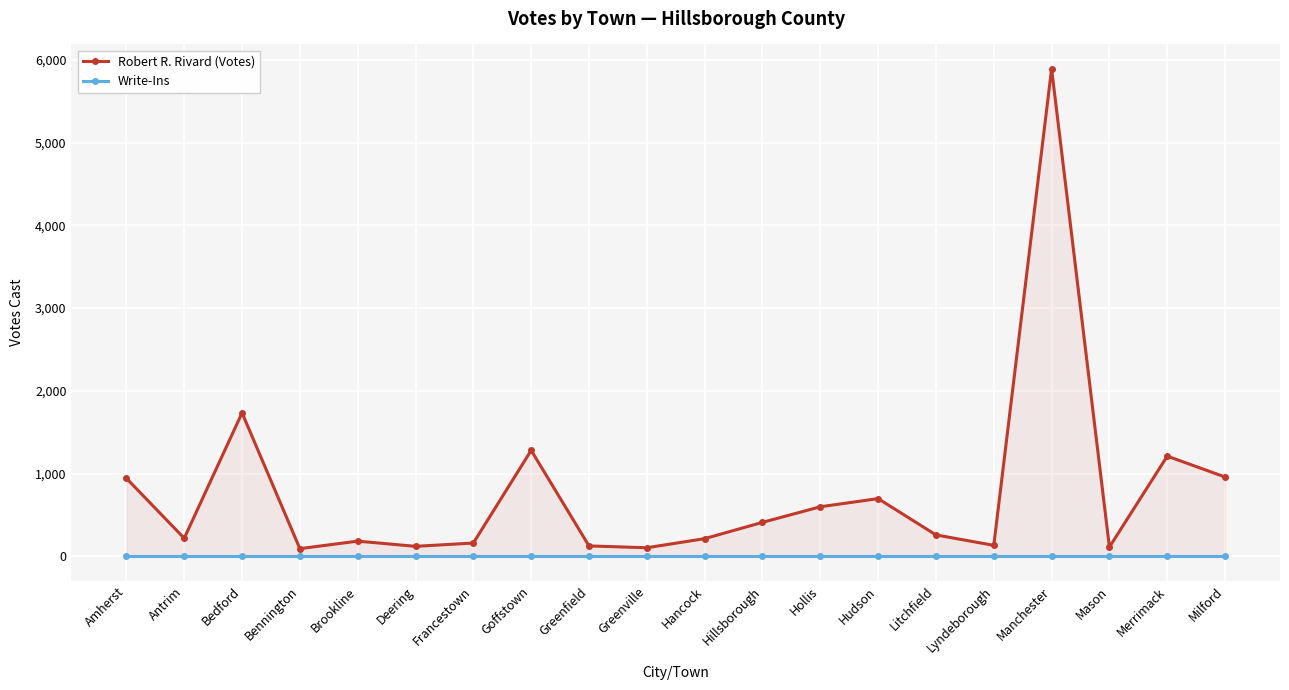

True or false: Write-Ins has more than 0 points higher than both neighbors.

False